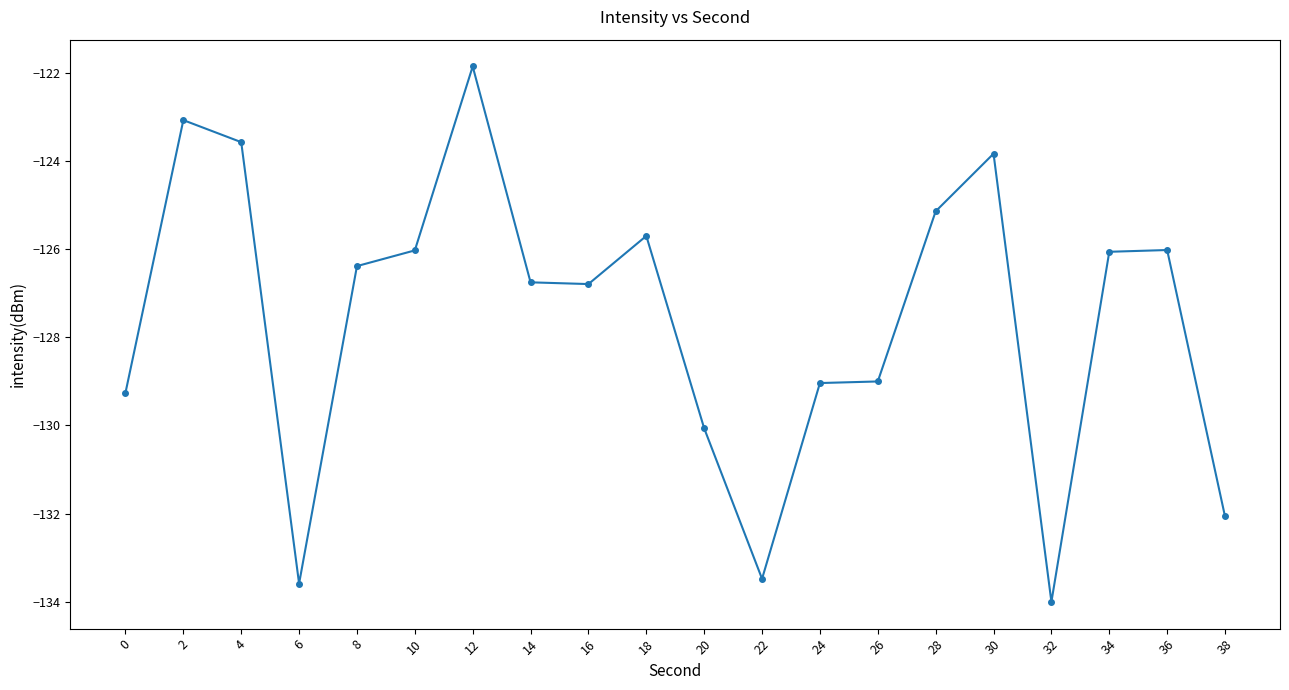

Is it true that the value at 6 is -133.6?

True